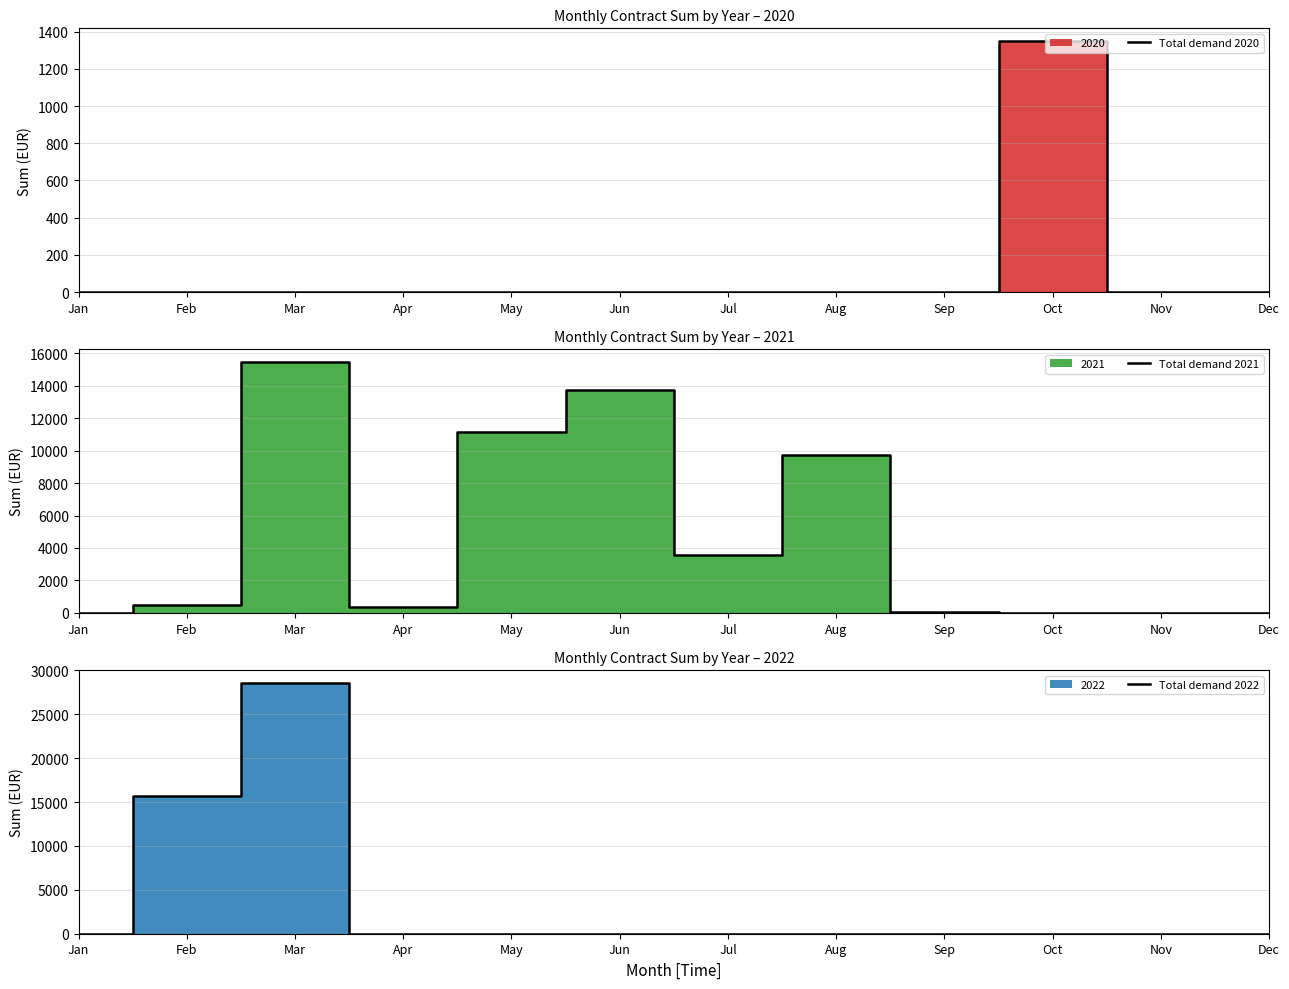

Rank the categories by Total demand 2022 value from lowest to highest.

Jan, Apr, May, Jun, Jul, Aug, Sep, Oct, Nov, Dec, Feb, Mar